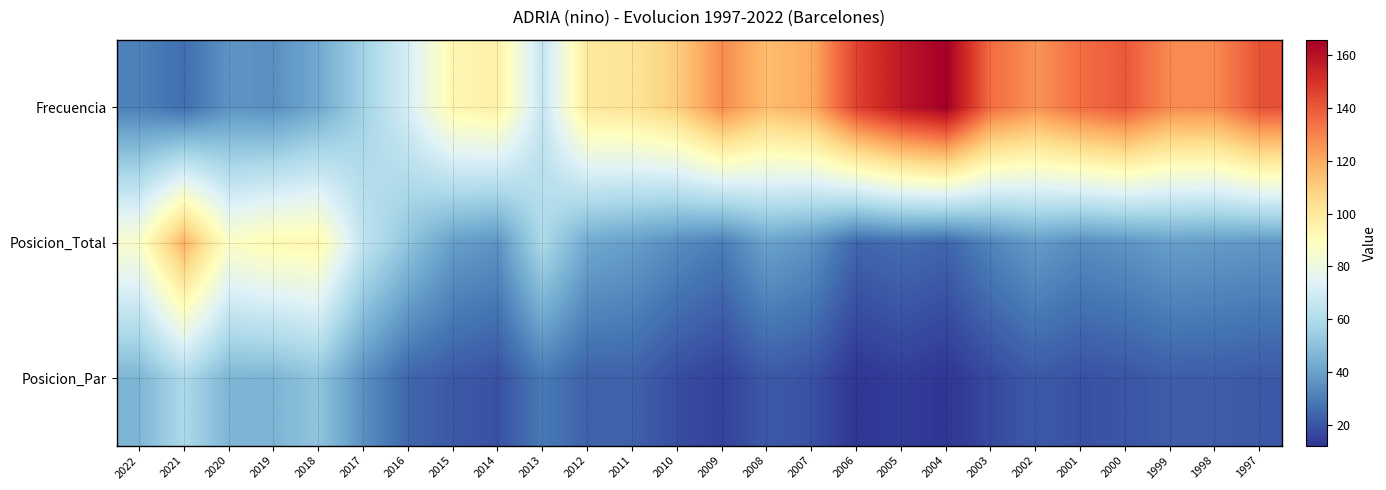

Rank the series by their average value, from highest to lowest.

Frecuencia, Posicion_Total, Posicion_Par